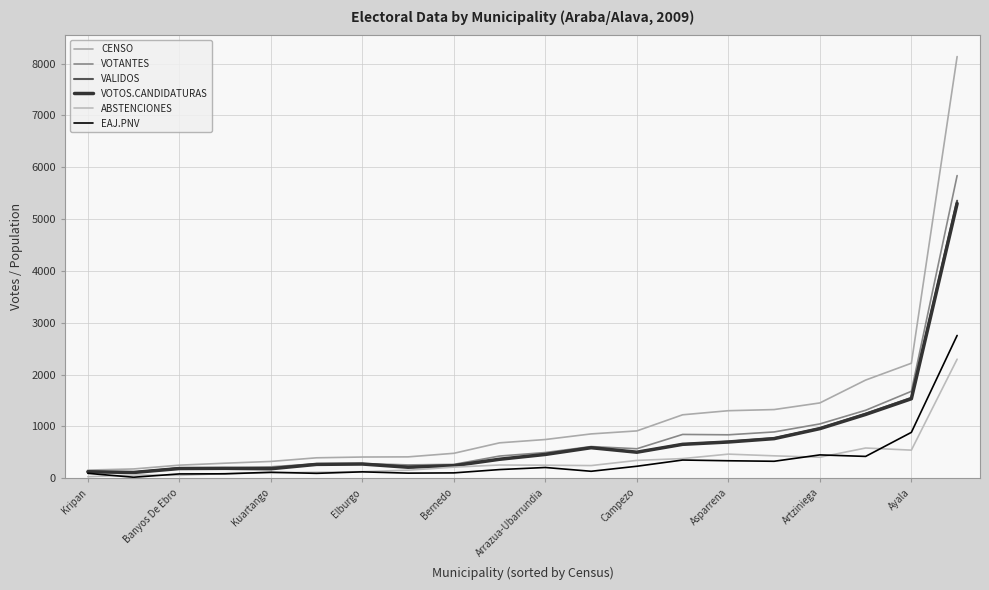

What is the greatest value displayed?

8137